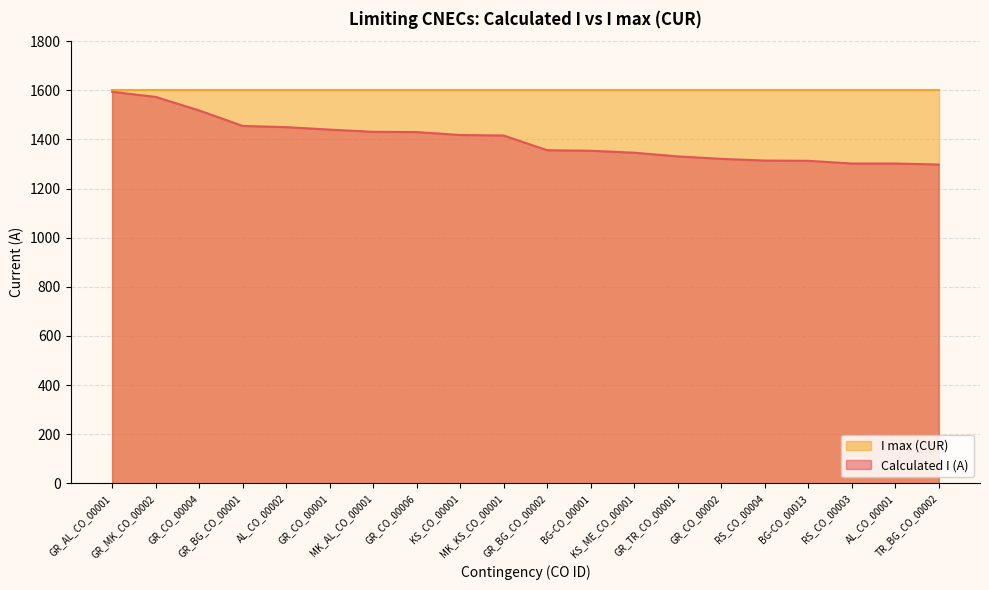

What is the difference between the values at BG-CO_00001 and KS_ME_CO_00001?

8